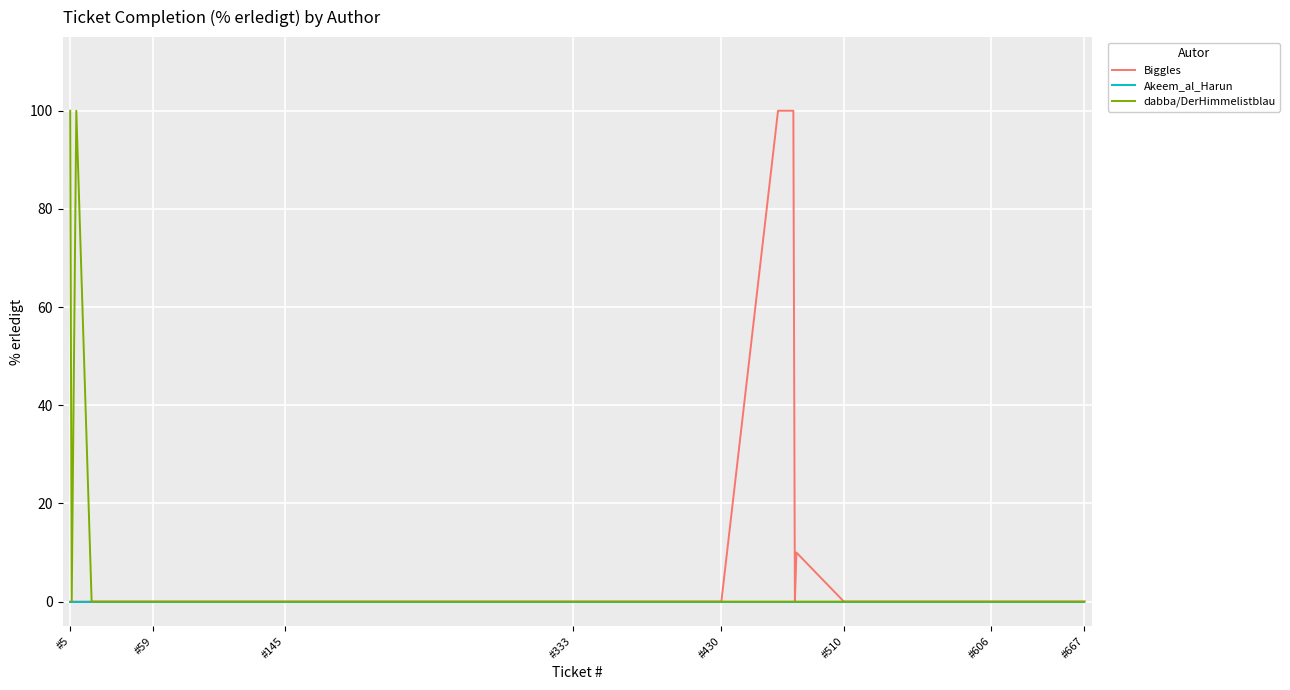

What is the average value of the dabba/DerHimmelistblau series?

7